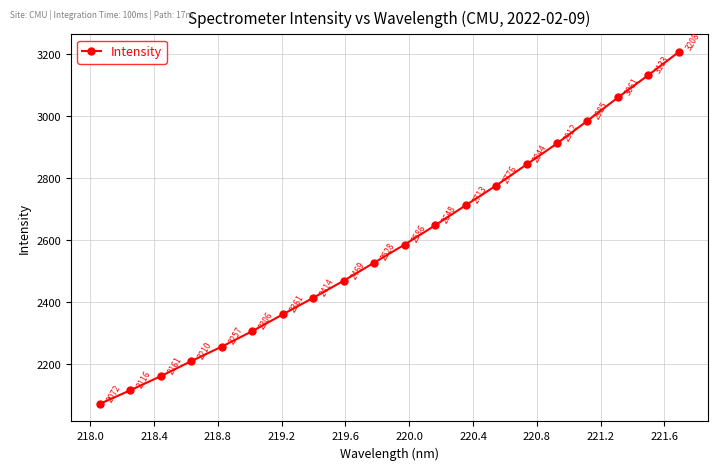

What is the difference between the second highest and minimum values?

1061.0